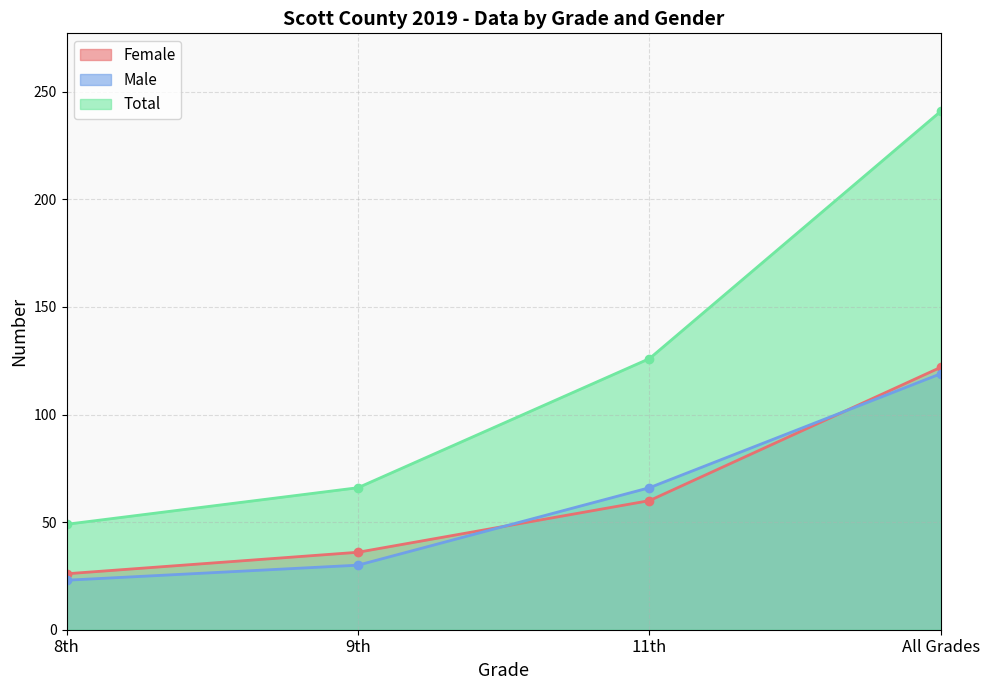

At which label does Male first exceed 66?

All Grades